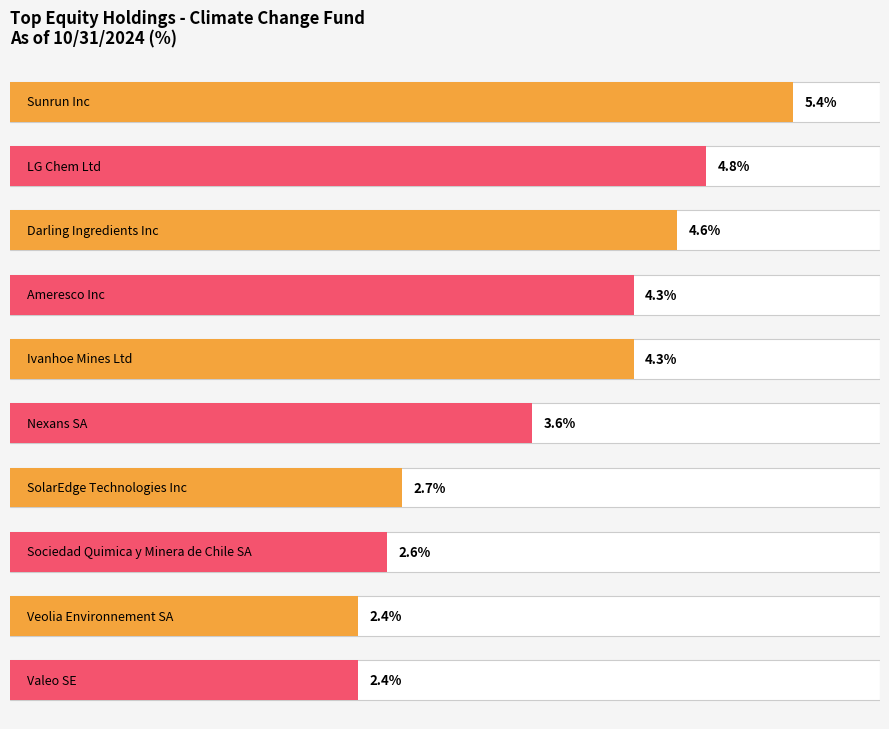

Which category has the lowest value across all series?

Veolia Environnement SA